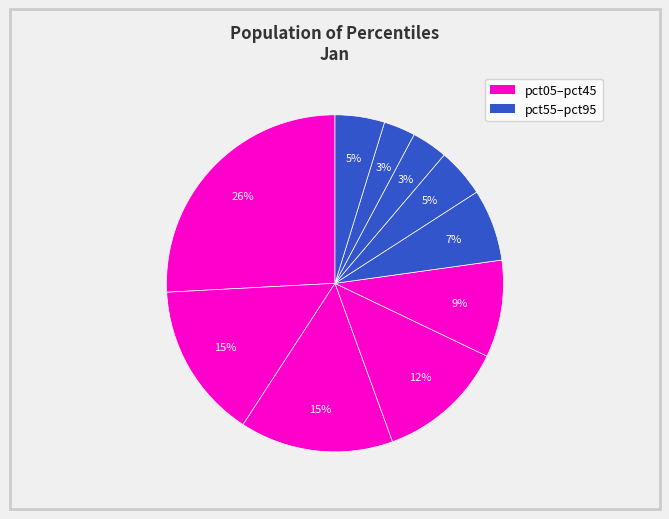

How many segments does this pie chart have?

10